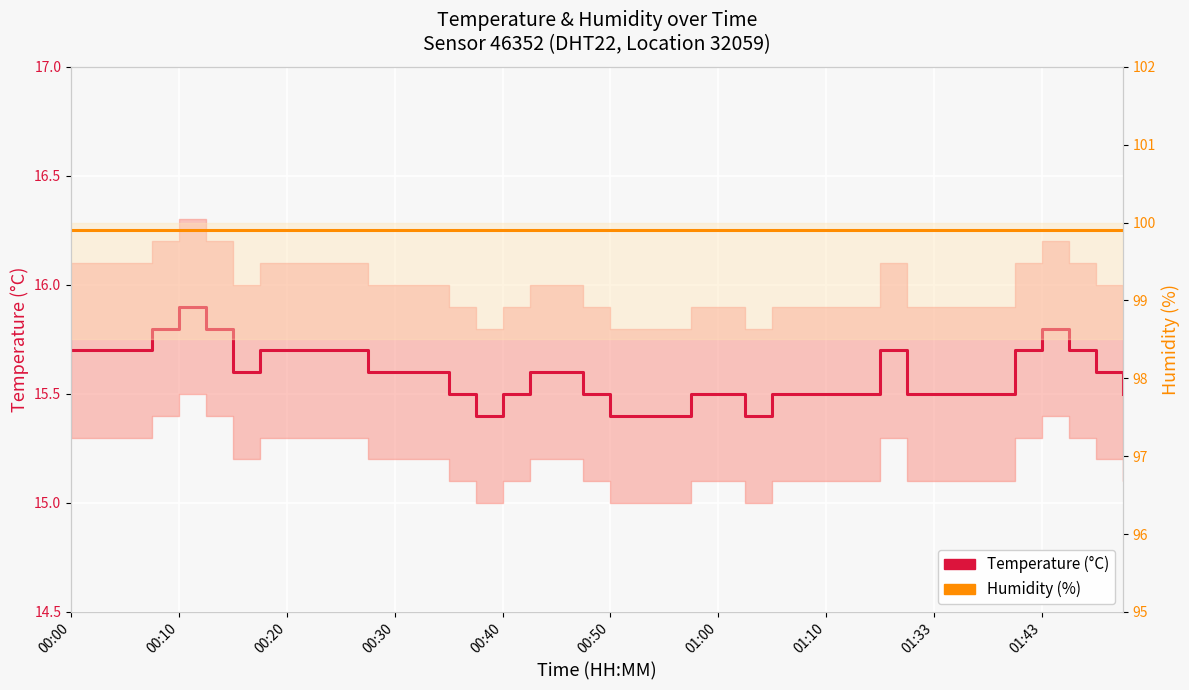

Rank the series at 10 from highest to lowest value.

Humidity (%), Temperature (°C)